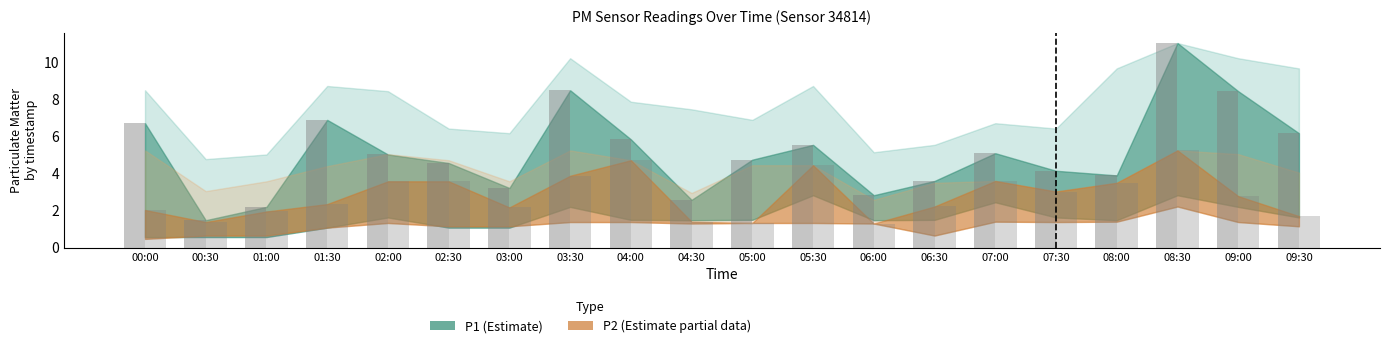

How many series are shown in this chart?

2